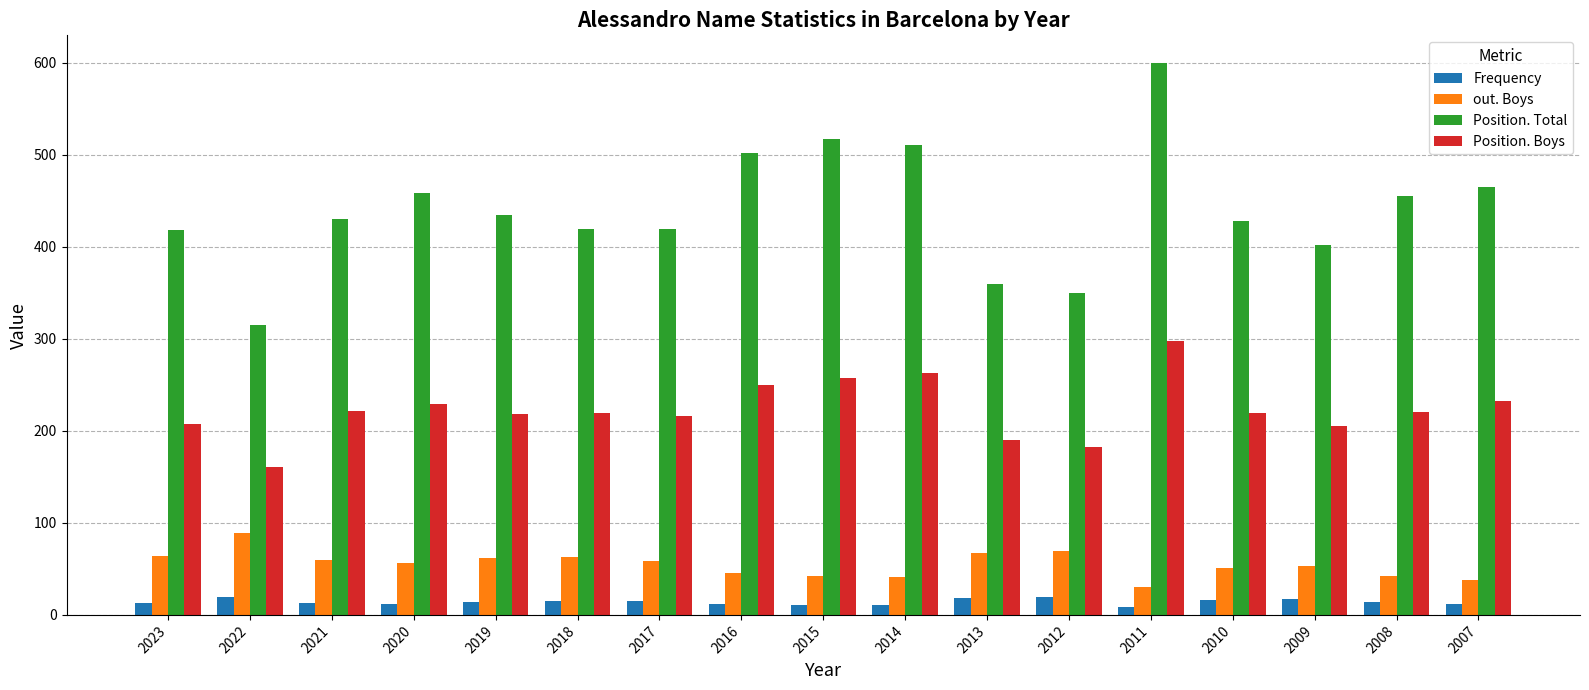

Which series has the widest spread of values?

Position. Total